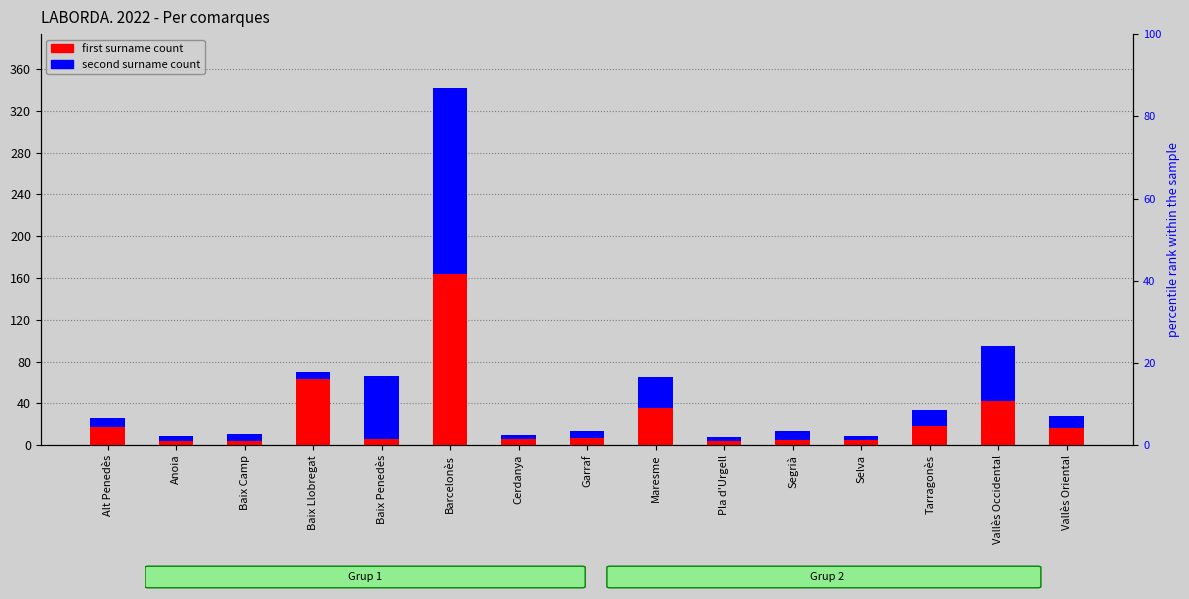

Which series has the largest total across all categories?

second surname count